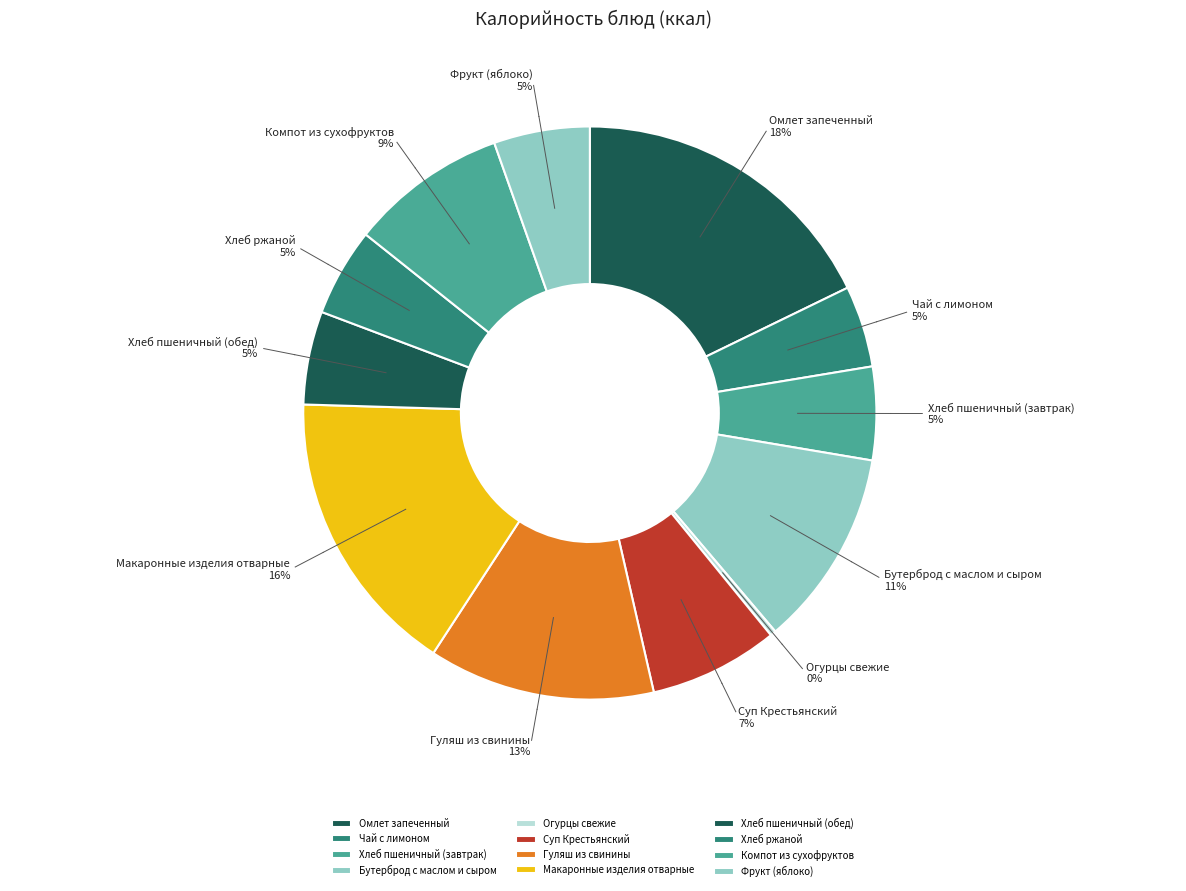

Do Чай с лимоном and Фрукт (яблоко) together represent more than half of the pie?

No